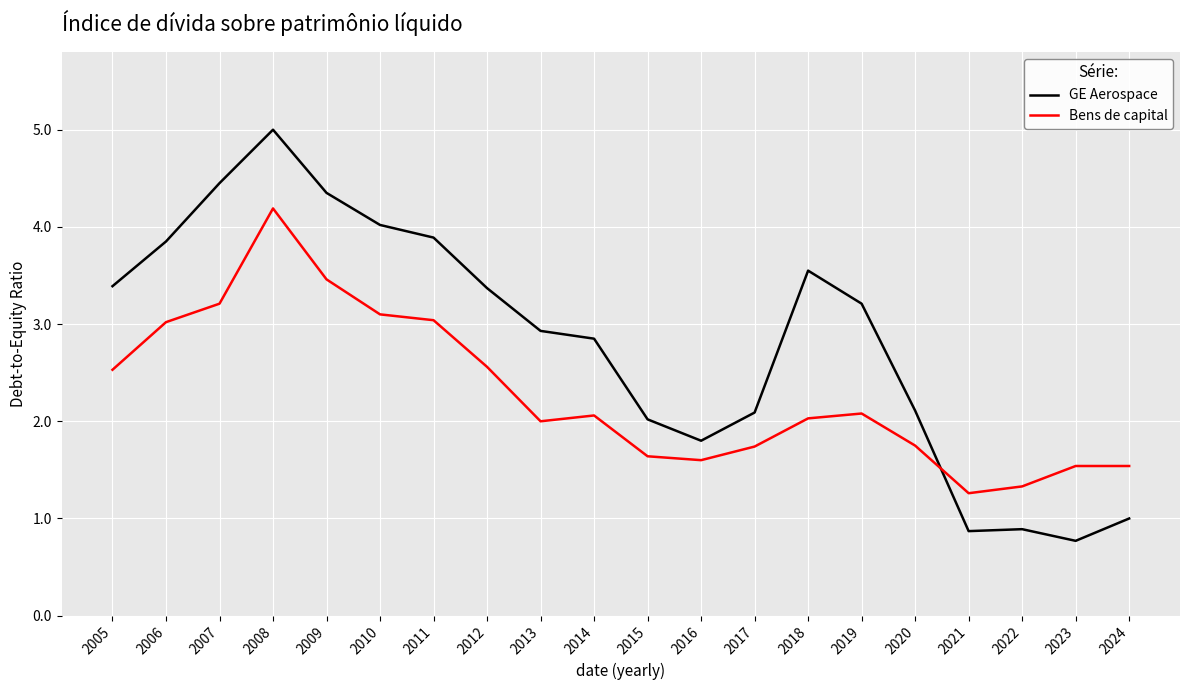

How many lines are shown in the chart?

2